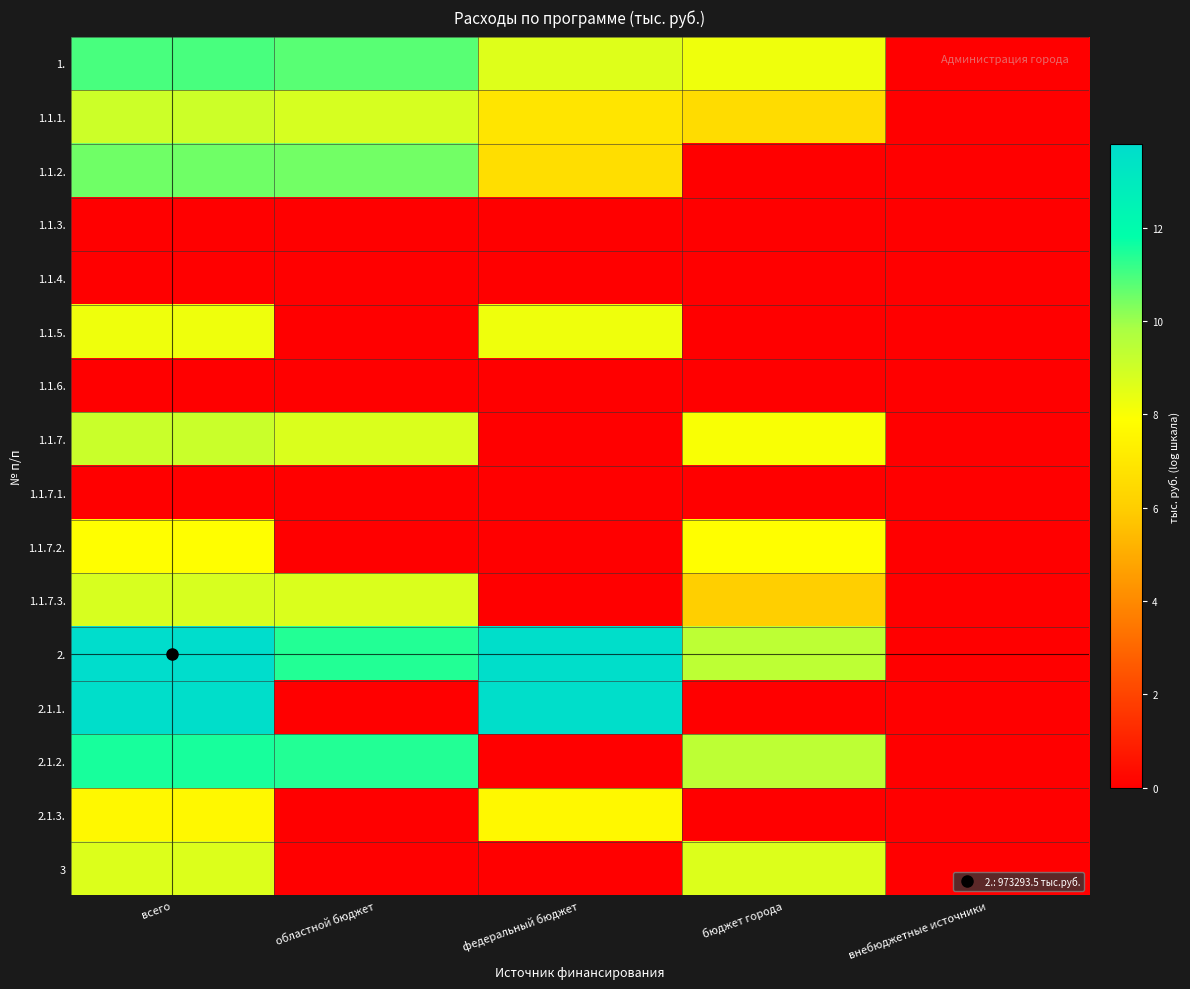

Which series changed the most between областной бюджет and внебюджетные источники?

2.